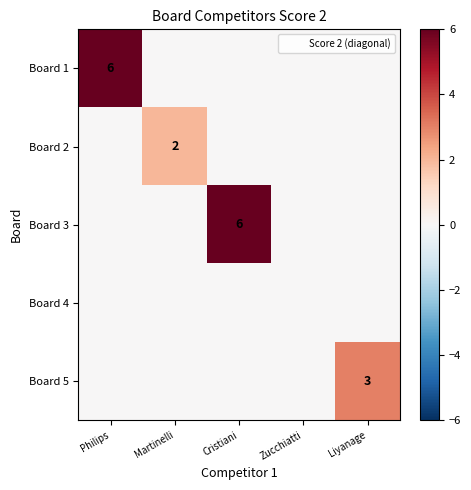

True or false: Board 3 has a value of 8 at Cristiani.

False